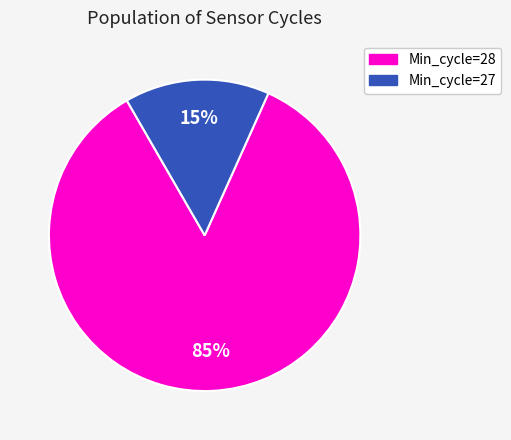

How many segments does this pie chart have?

2